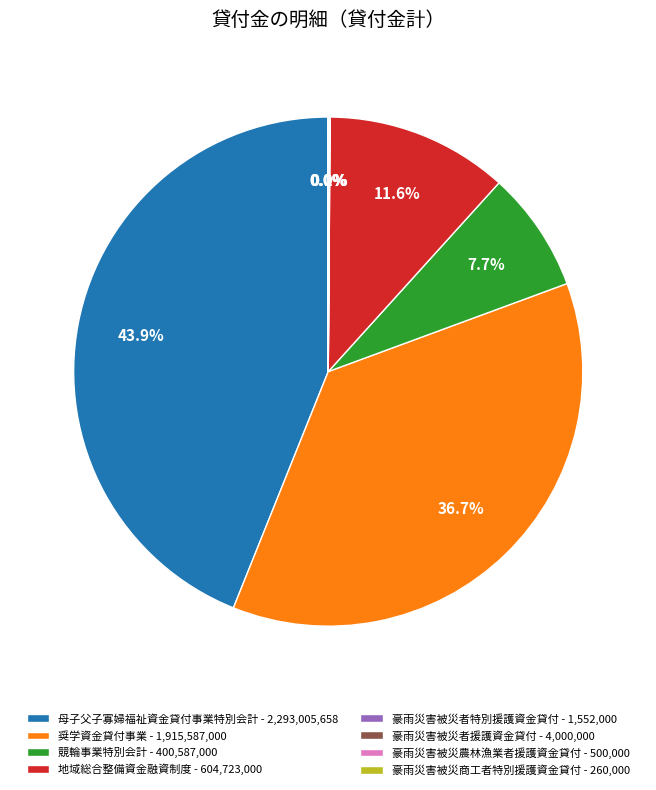

Is the sum of 競輪事業特別会計 and 奨学資金貸付事業 greater than half?

No